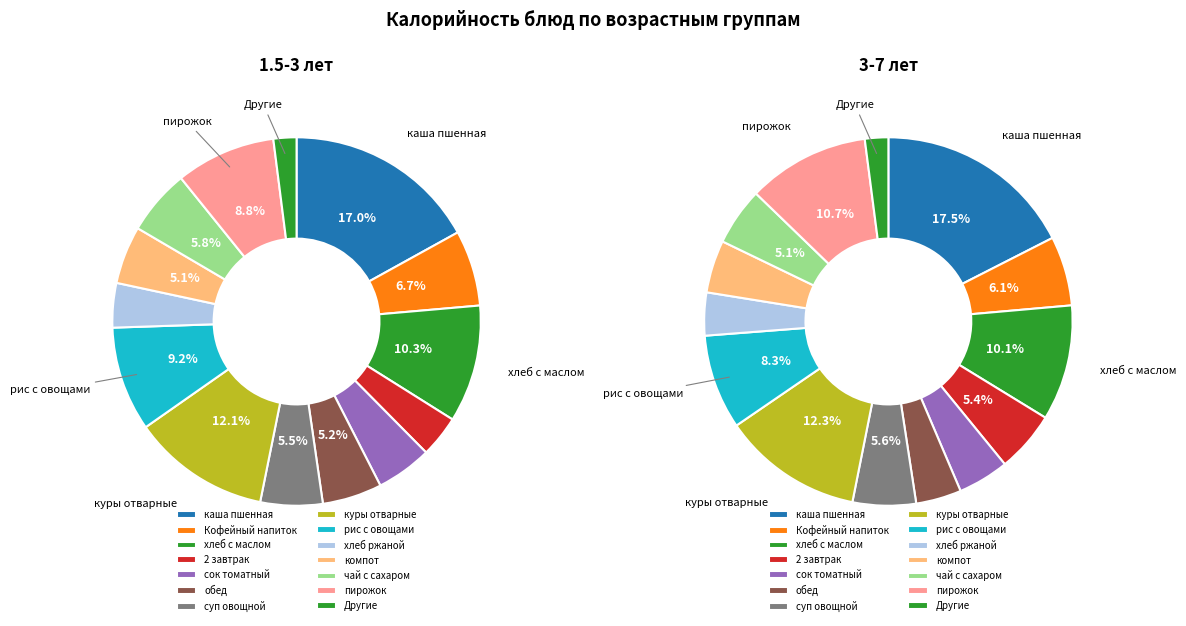

What percentage is the каша пшенная slice, to the nearest percent?

17%